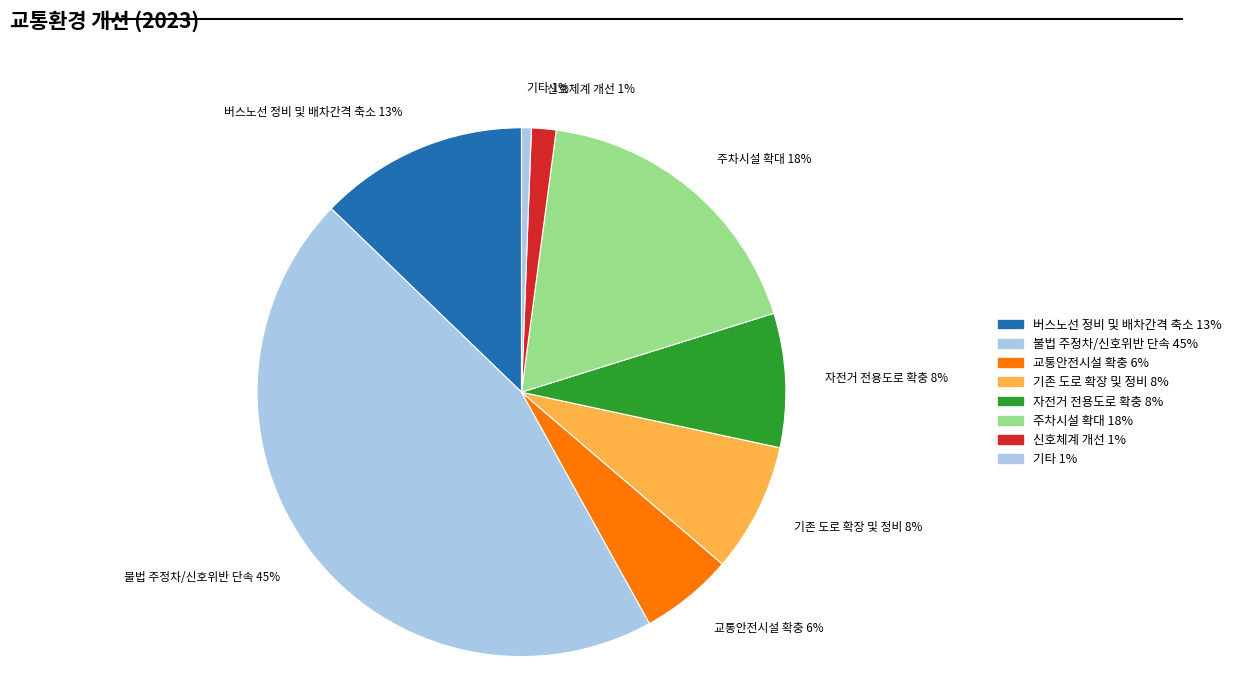

Is it true that 기존 도로 확장 및 정비 is 8% of the pie?

True